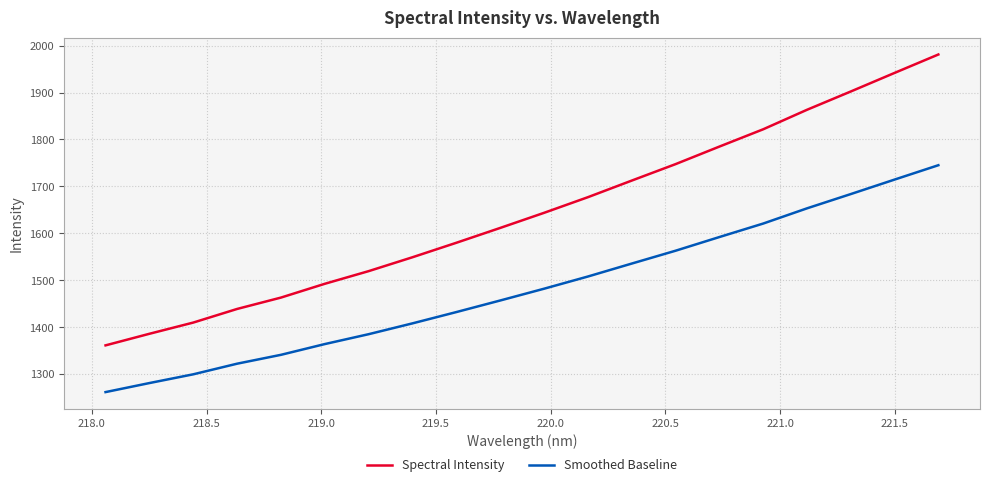

What is the minimum value for Spectral Intensity?

1361.5